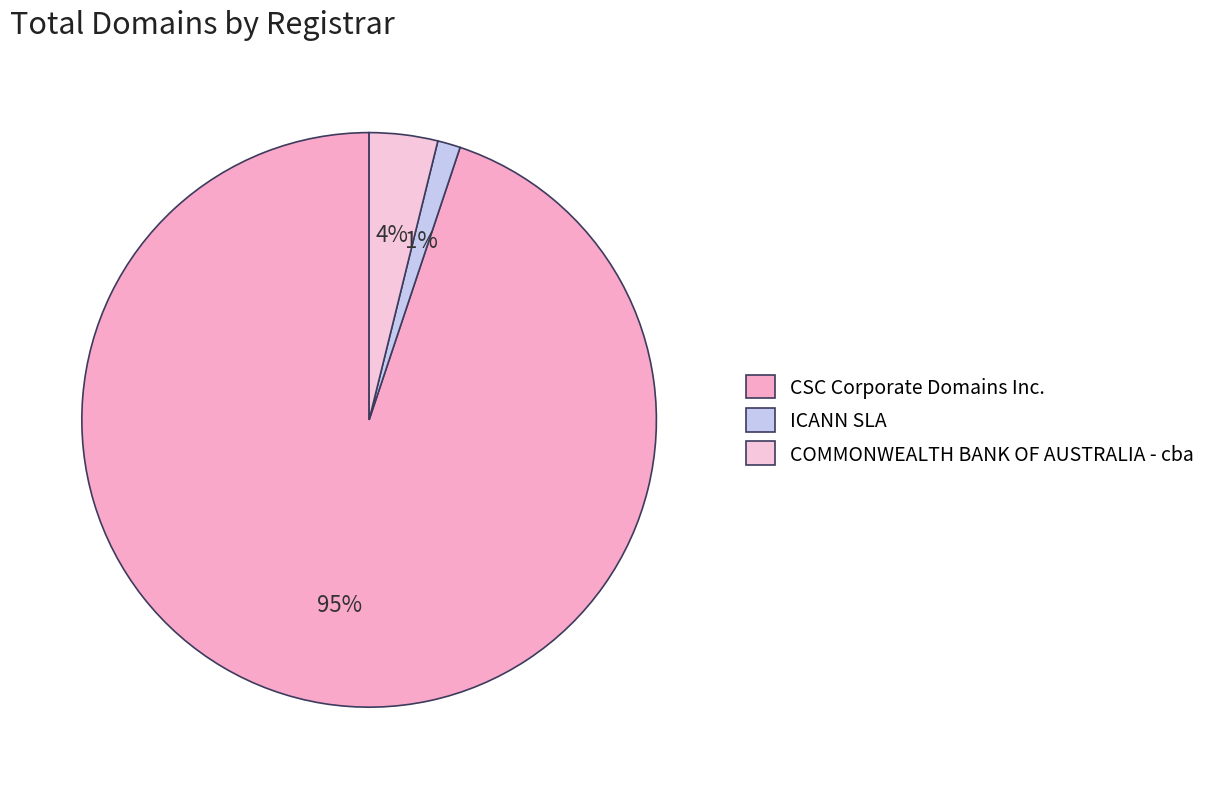

Which category has the smallest portion of the pie?

ICANN SLA